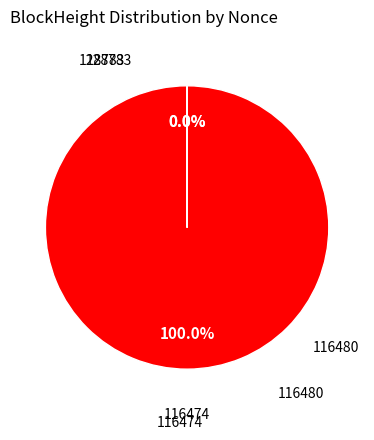

Which slice represents more than half of the pie?

128783